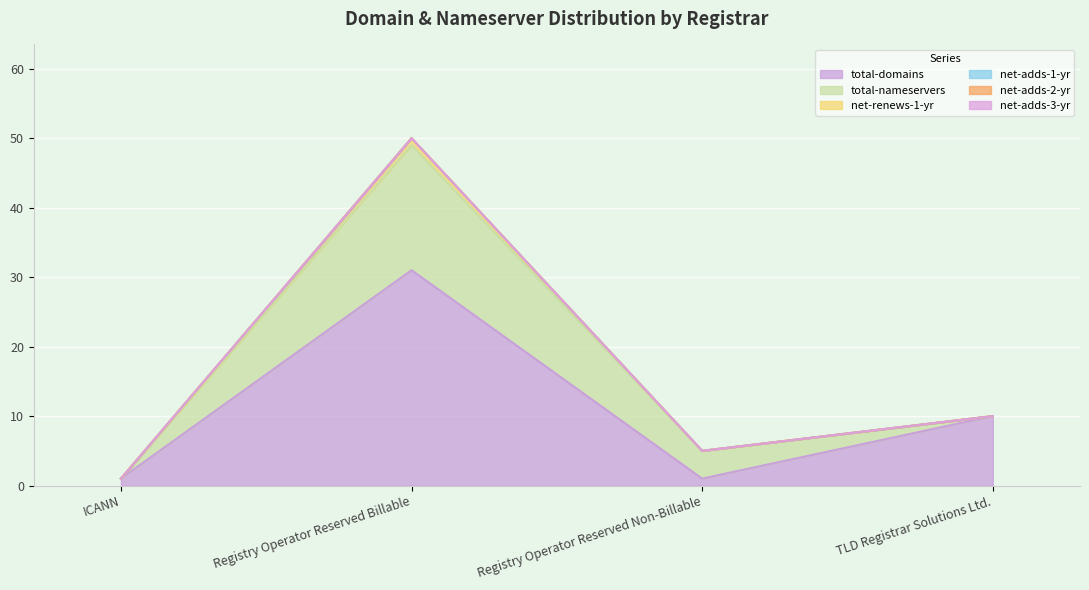

What are all the series names shown in the legend?

total-domains, total-nameservers, net-renews-1-yr, net-adds-1-yr, net-adds-2-yr, net-adds-3-yr